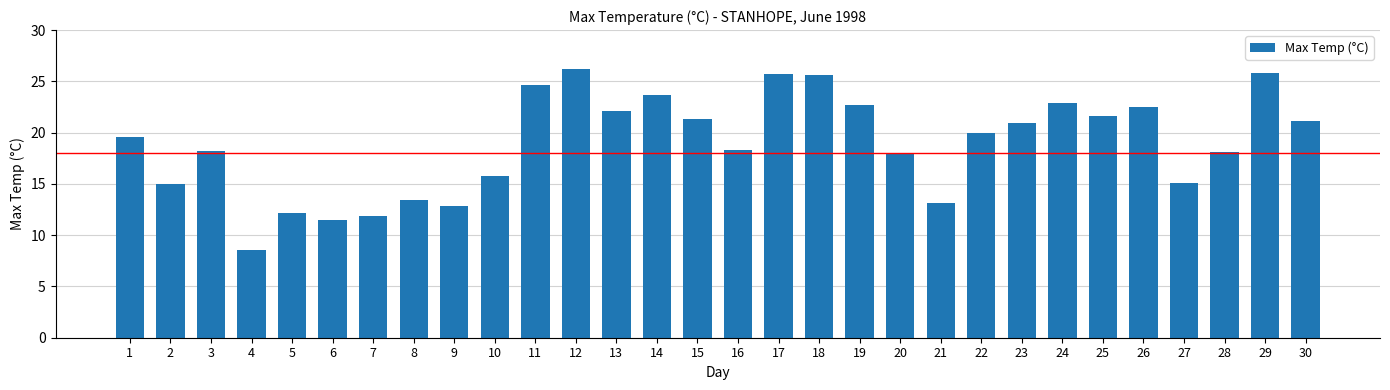

Which label corresponds to the largest value in the chart?

12